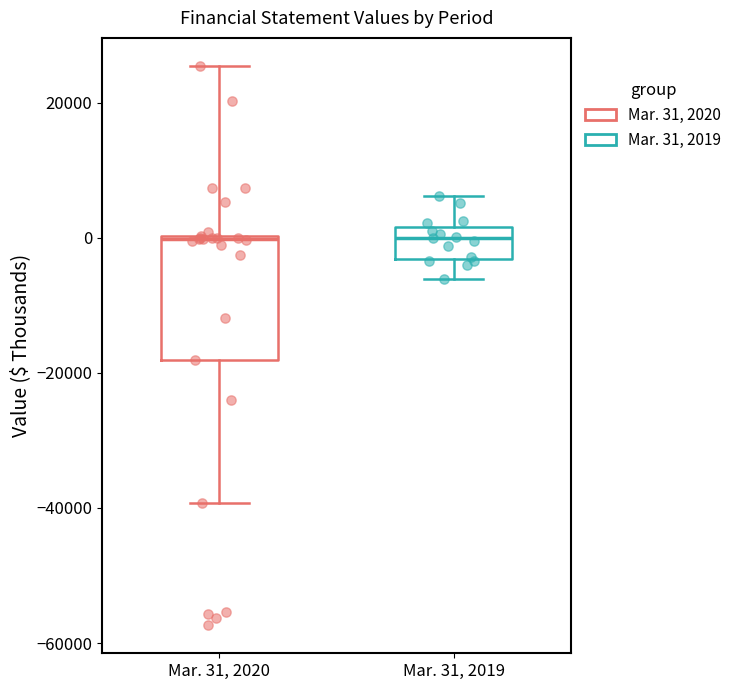

Reading left to right, read every box against the y-axis: the position of its median line, the range the box covers, and the ends of its whiskers. The values are not printed on the chart, so give them approximately, as read against the axis.

Mar. 31, 2020: median 0, box -18000 to 0, whiskers -40000 to 26000
Mar. 31, 2019: median 0, box -4000 to 2000, whiskers -6000 to 6000